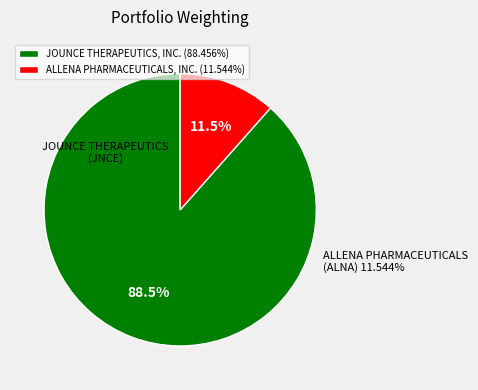

Is there a majority slice in this chart?

Yes